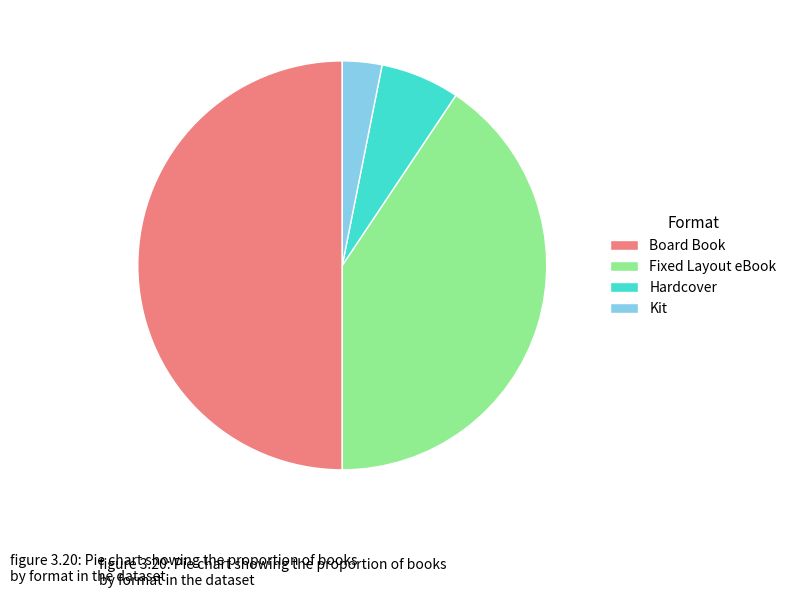

Does Kit represent more than half of the total?

No